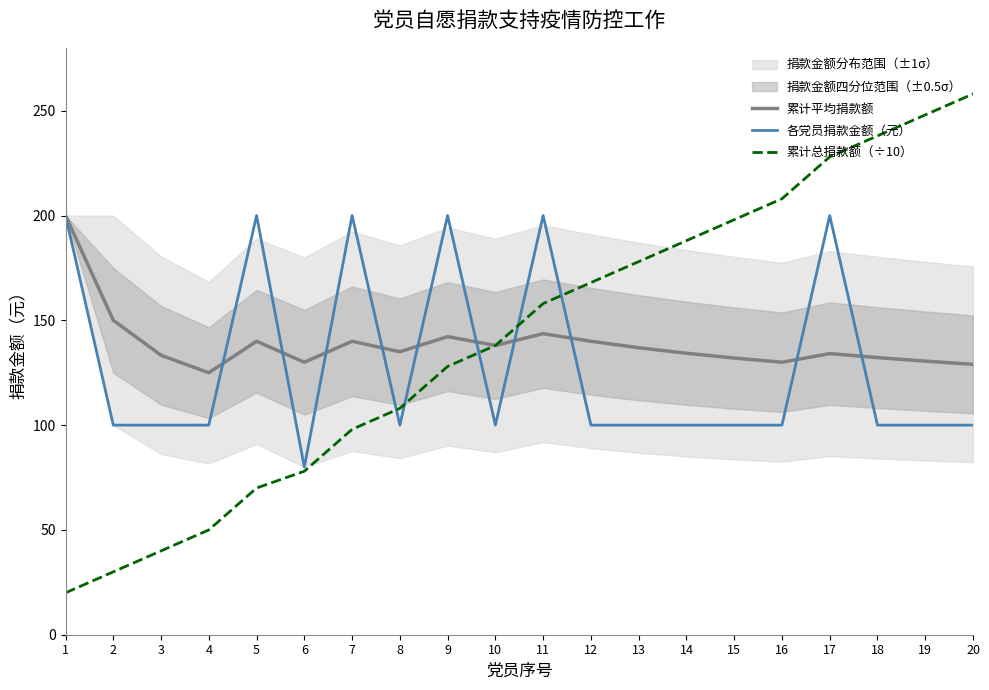

How many interior local peaks does the 各党员捐款金额（元） series have?

5